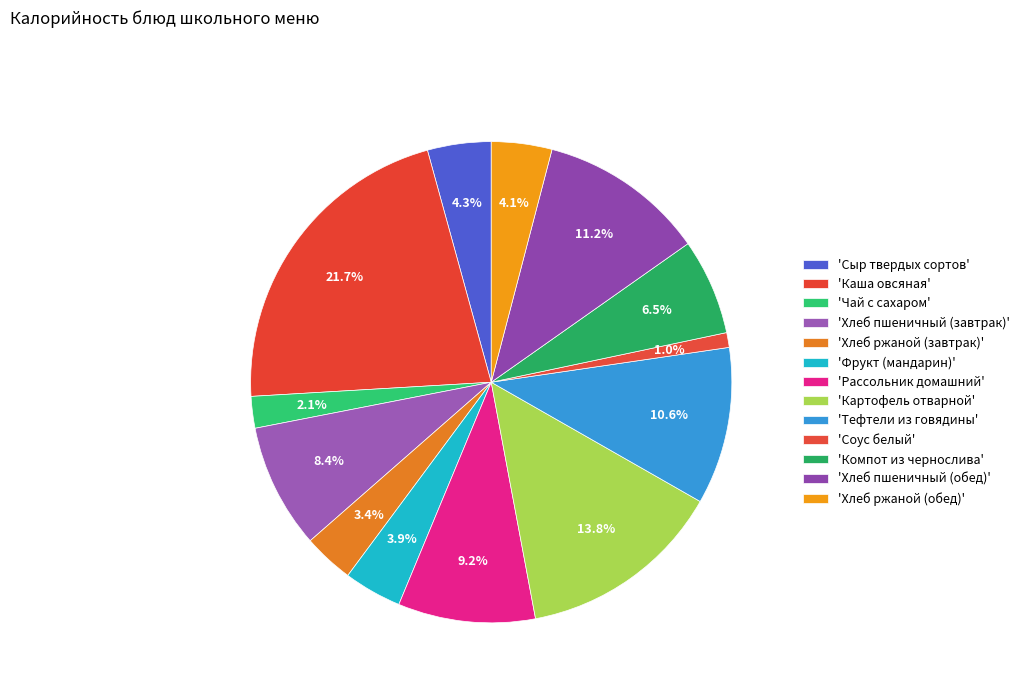

Count the number of slices in the pie.

13